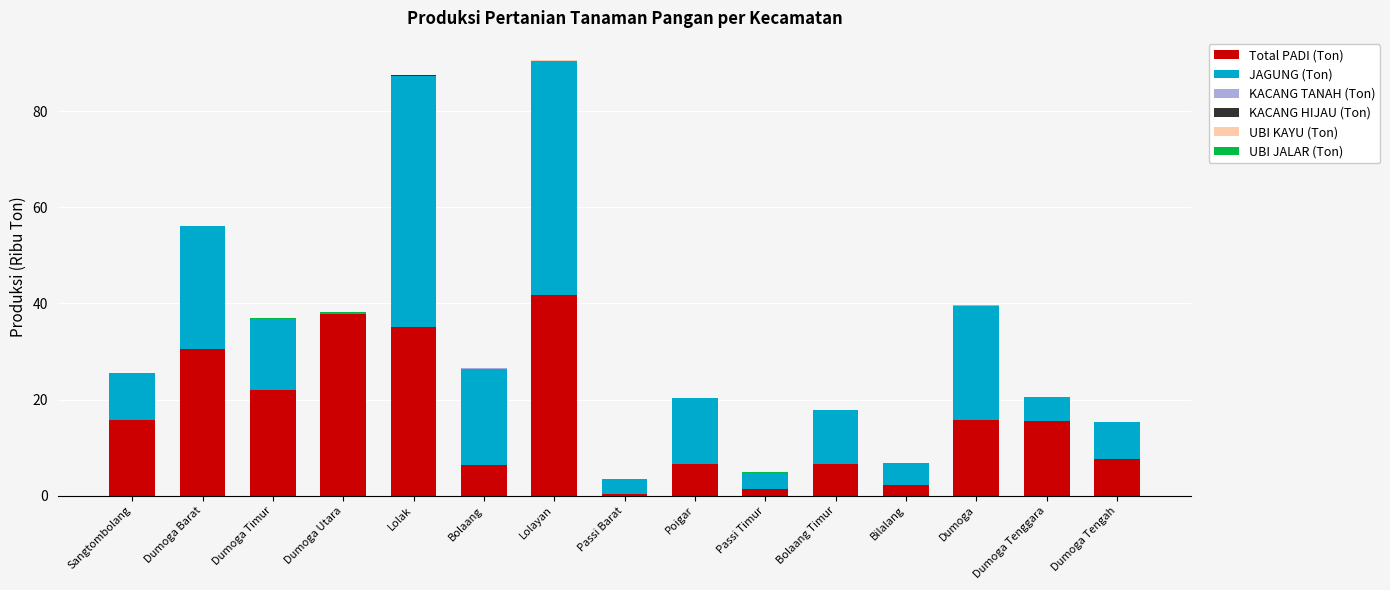

The value of Total PADI (Ton) at Dumoga is 25.6. True or false?

False